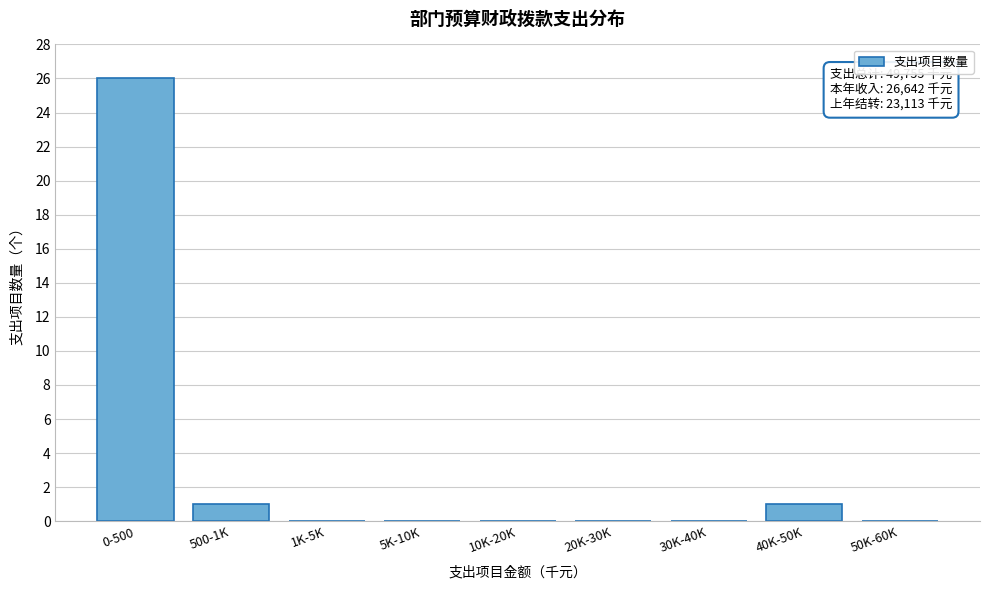

Reading left to right, extract all data points from this chart.

0-500=26	500-1K=1	1K-5K=0	5K-10K=0	10K-20K=0	20K-30K=0	30K-40K=0	40K-50K=1	50K-60K=0